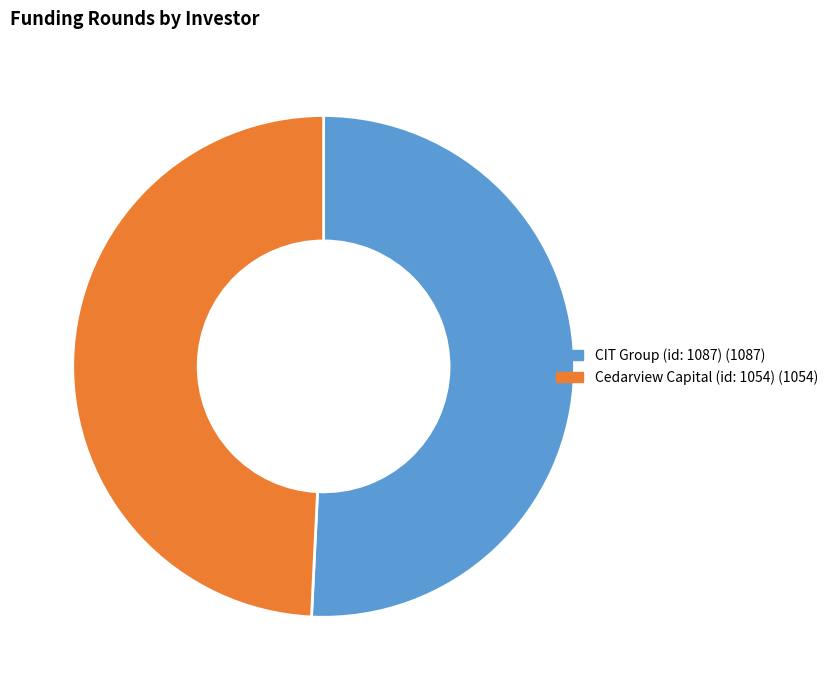

How many slices are in this pie chart?

2